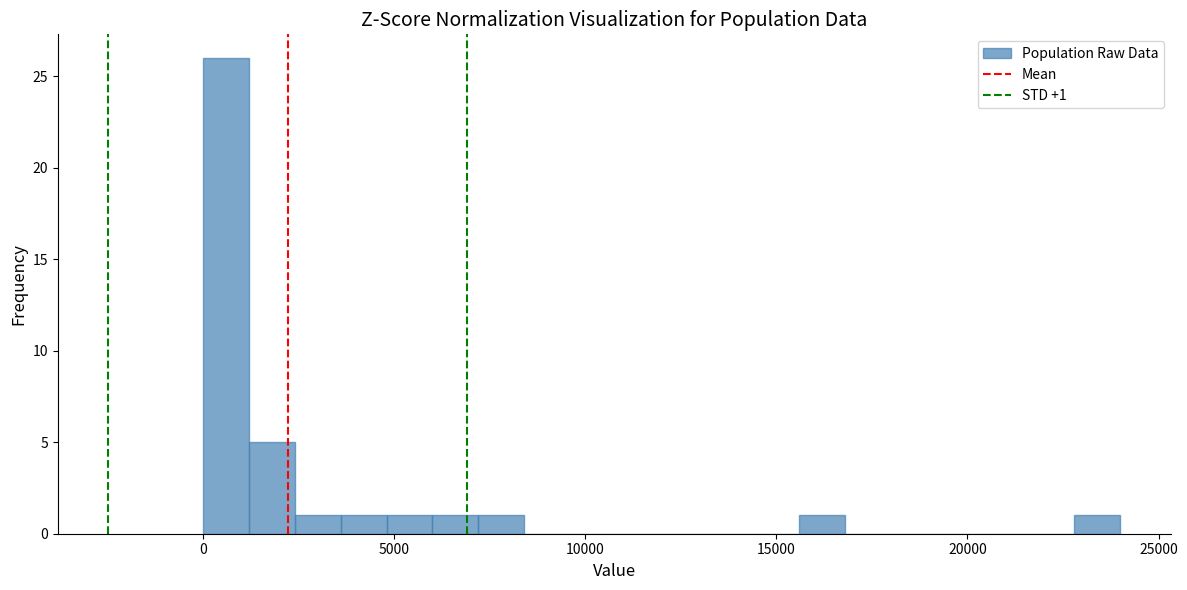

Around what value on the x-axis is the tallest bar? Give the approximate position of its centre, as read against the axis.

500